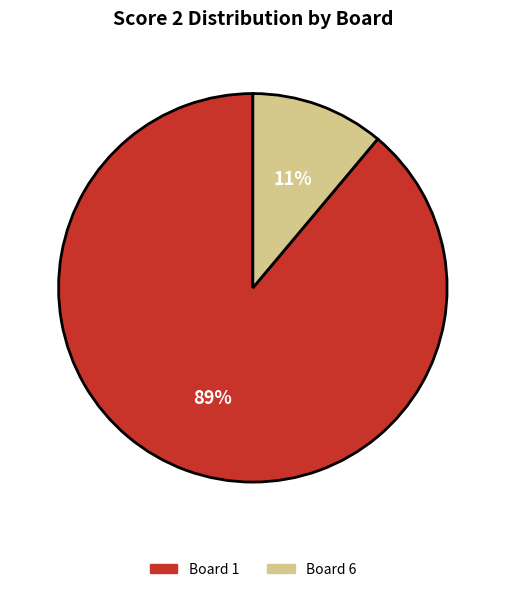

To the nearest percent, what percentage of the pie is Board 6?

11%